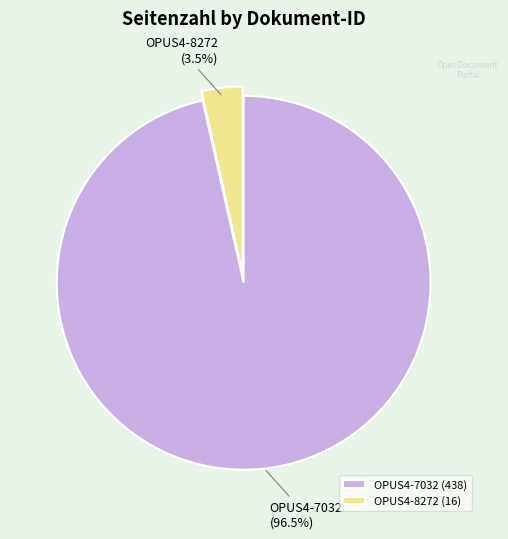

Between OPUS4-8272 and OPUS4-7032, which is larger?

OPUS4-7032